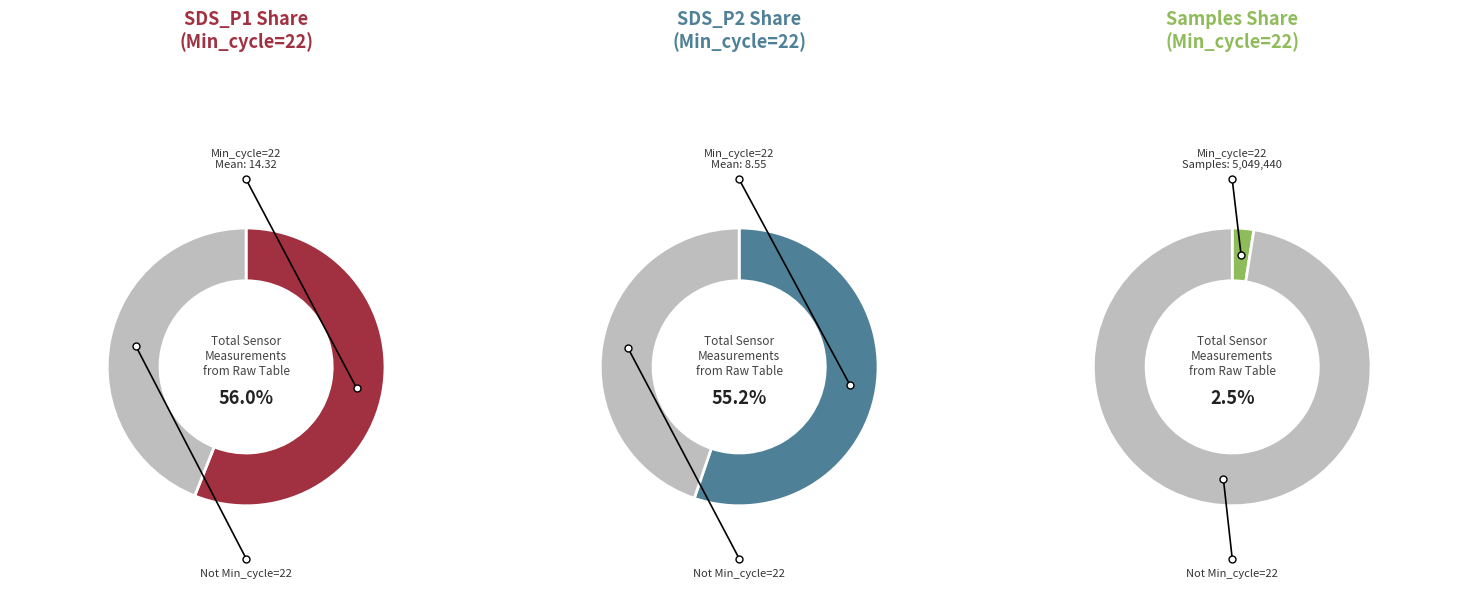

Is it true that 10 is 8% of the pie?

False